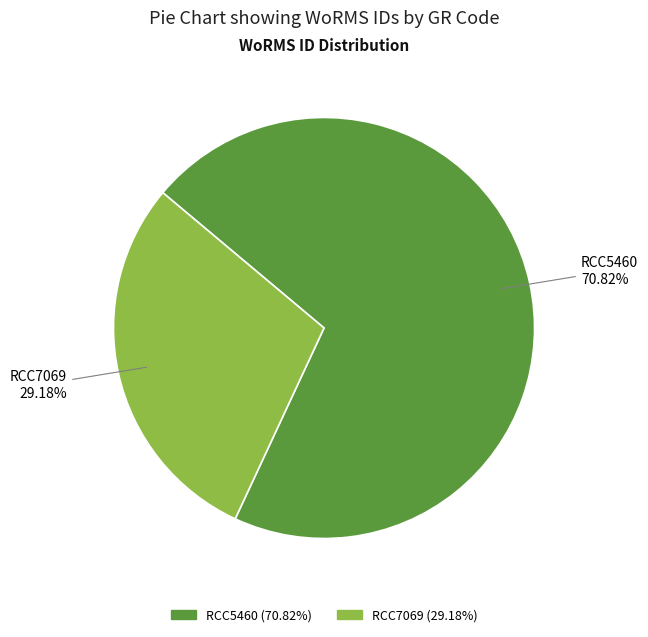

To the nearest percent, what is the average slice percentage?

50%